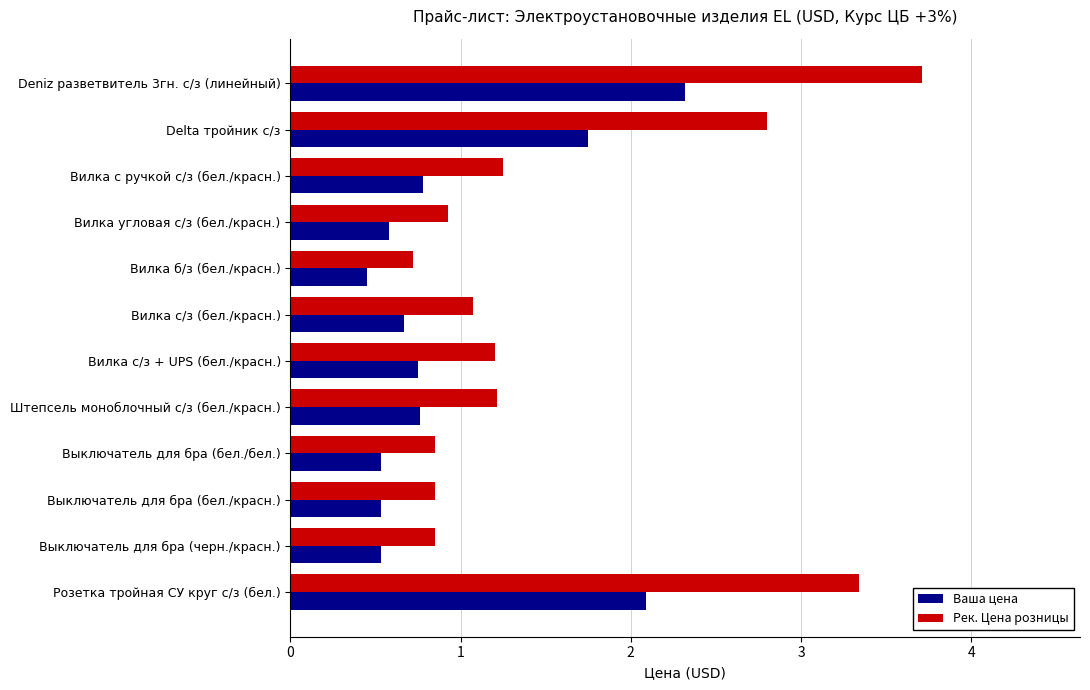

What is the difference between the maximum and second lowest values in the Рек. Цена розницы series?

2.9